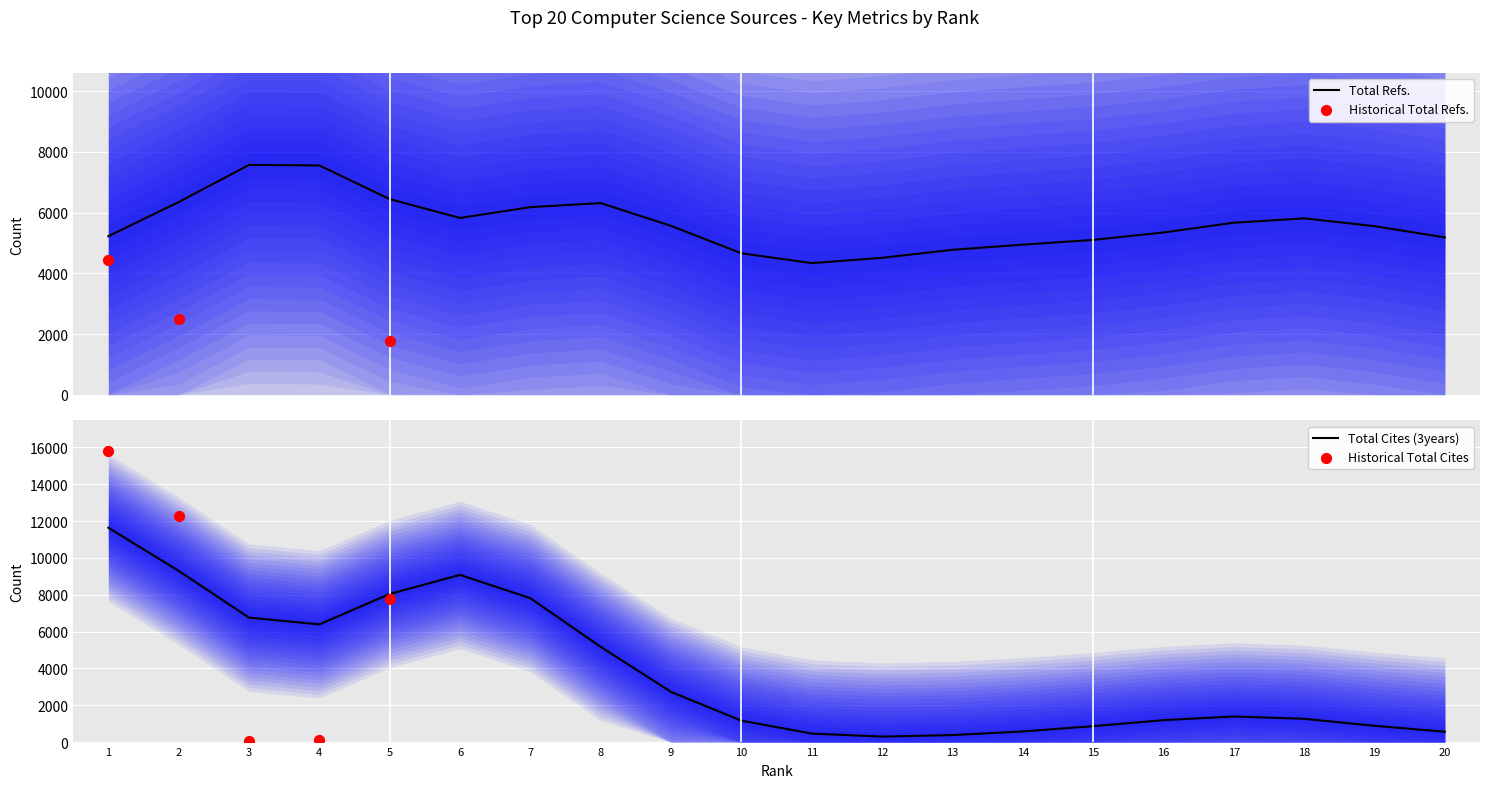

The value of Total Cites (3years) at 8 is 5173.2. True or false?

True